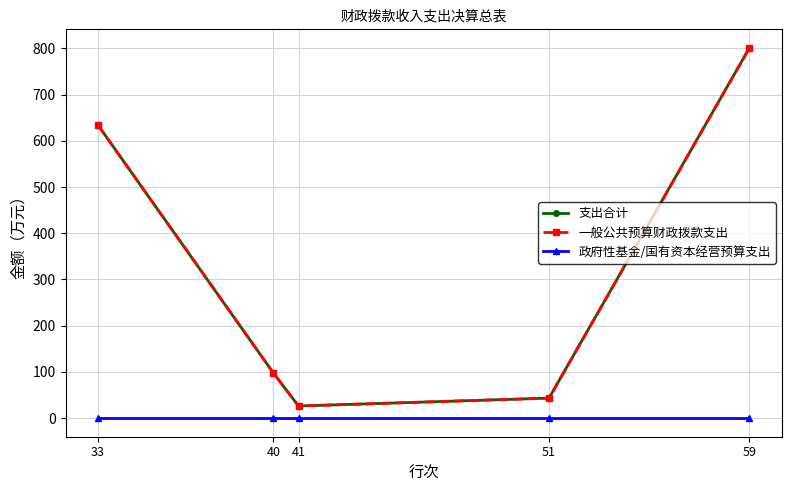

What is the difference between the highest and lowest values at 59?

801.0